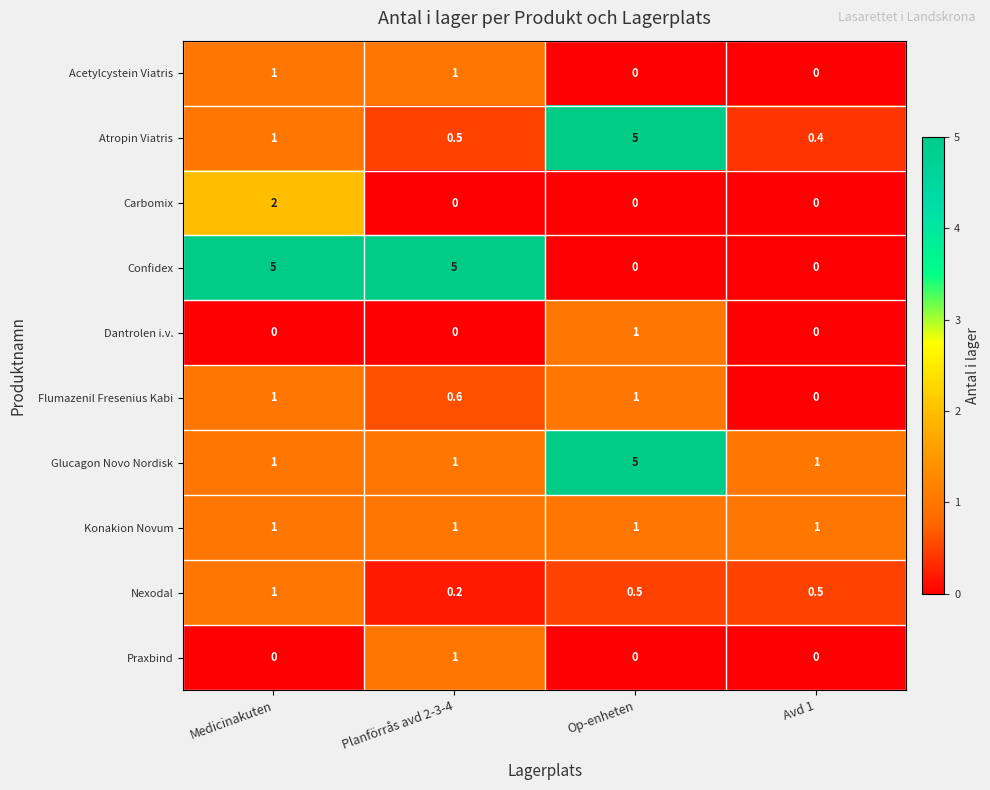

Which series has the largest range (max minus min)?

Confidex